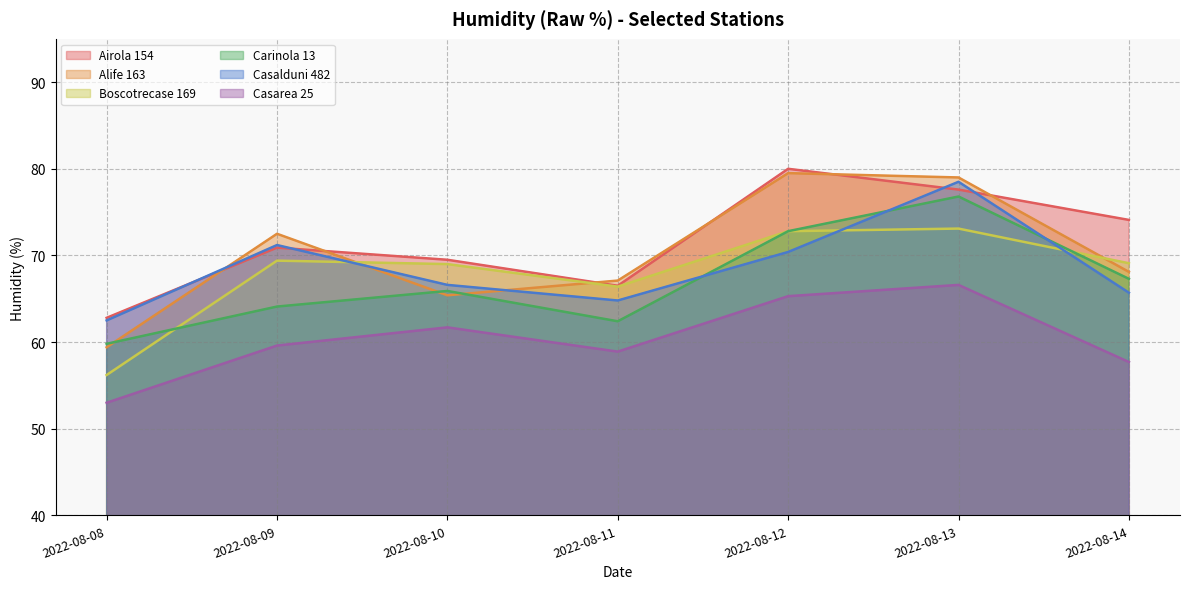

True or false: Boscotrecase 169 and Alife 163 intersect in this chart.

True